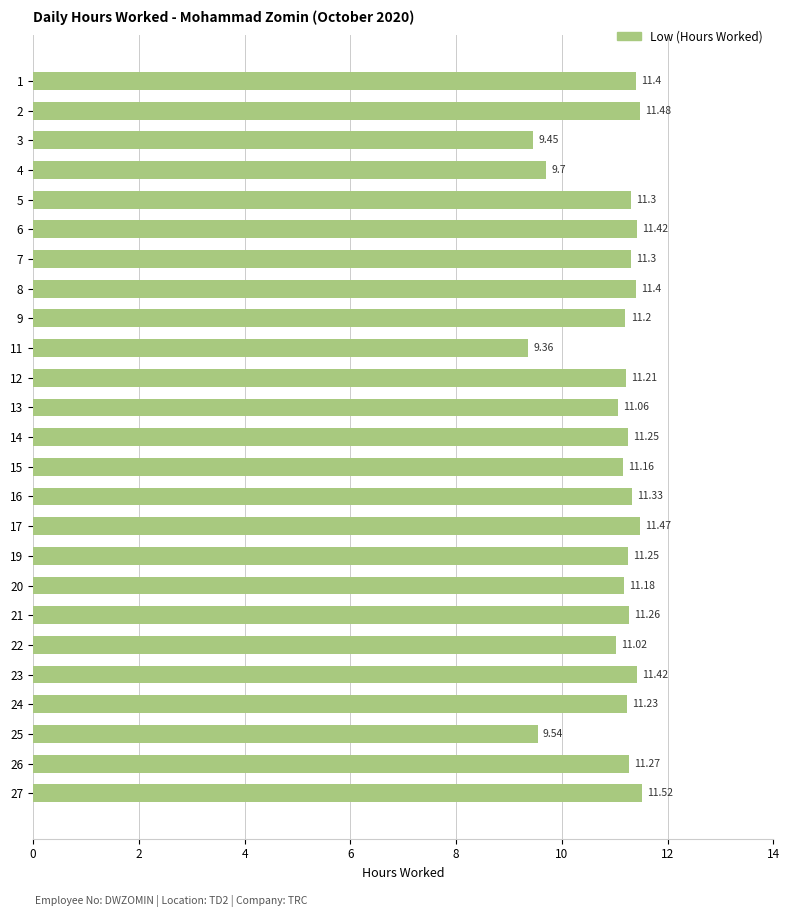

Approximately how many times larger is the value at 25 compared to 5?

0.8